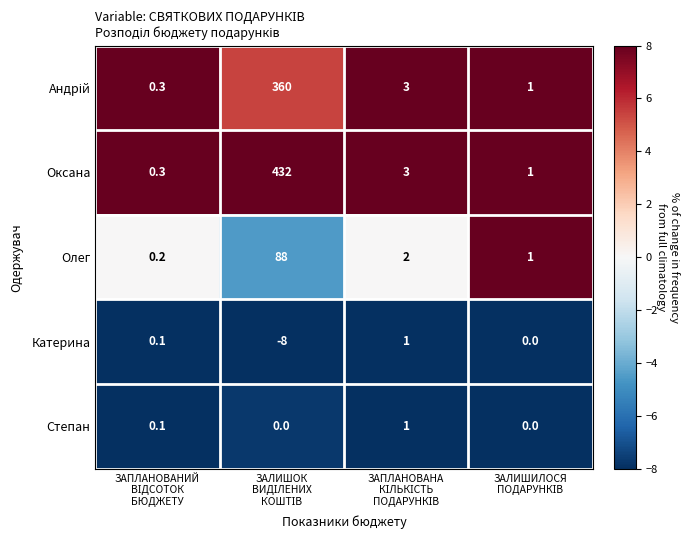

What is the difference between the second highest and minimum values in the Оксана series?

2.7